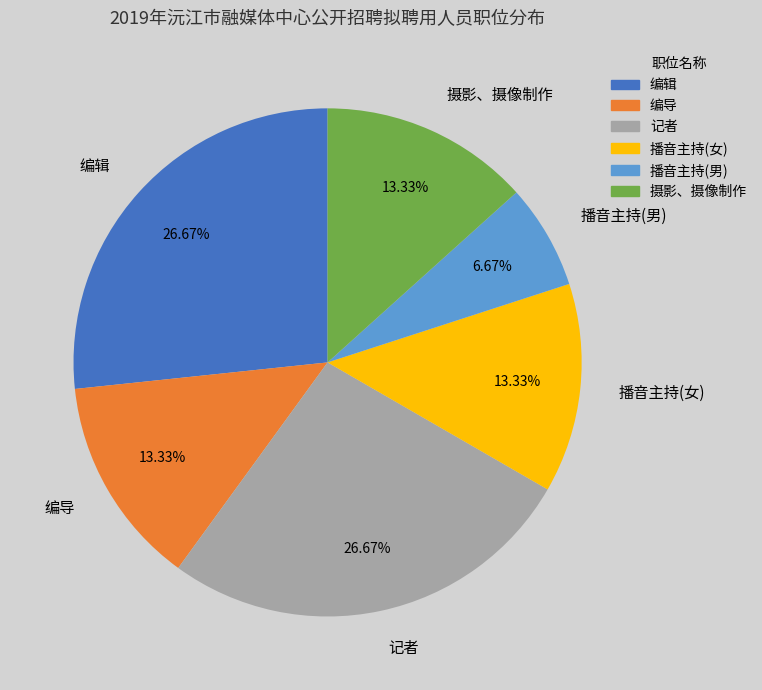

Is there a majority slice in this chart?

No